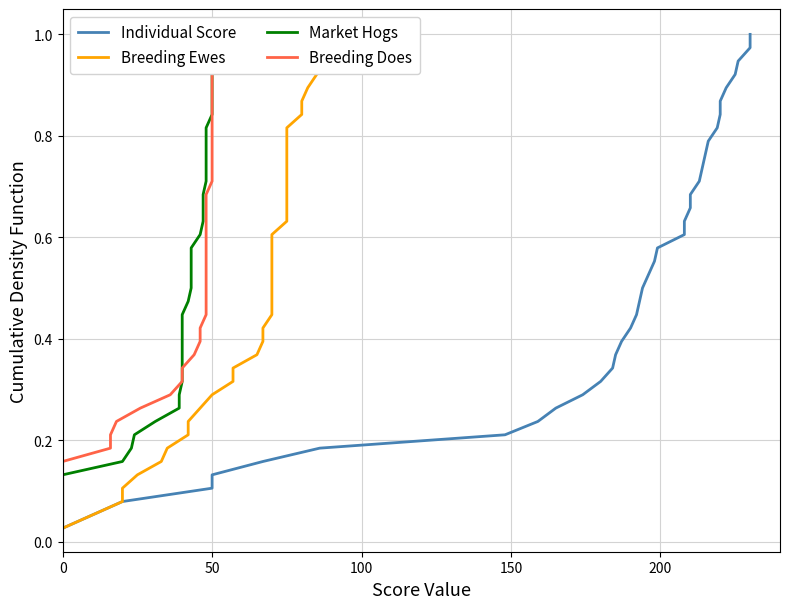

True or false: Market Hogs and Individual Score intersect in this chart.

False